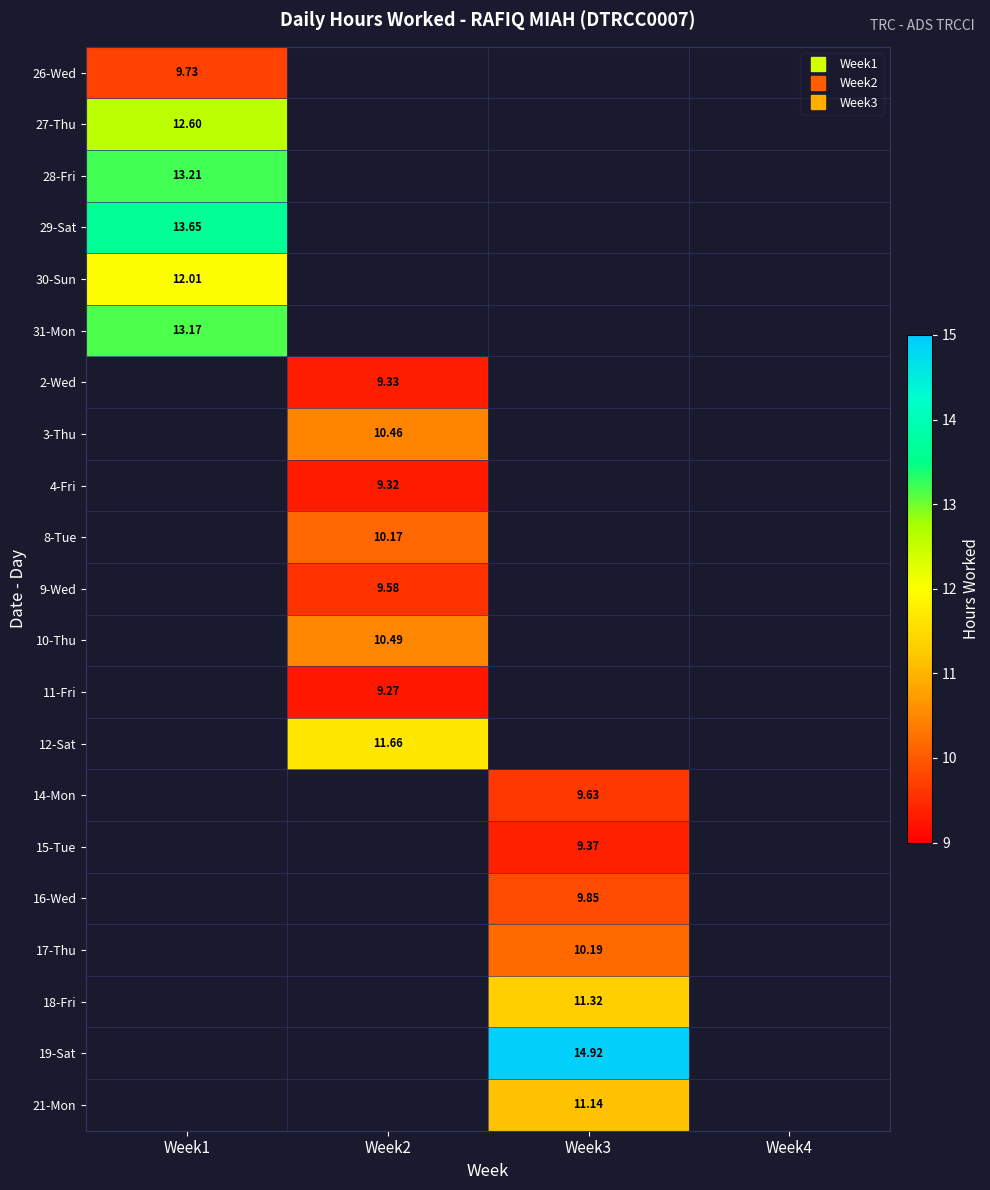

What is the highest value of the 31-Mon series?

13.2